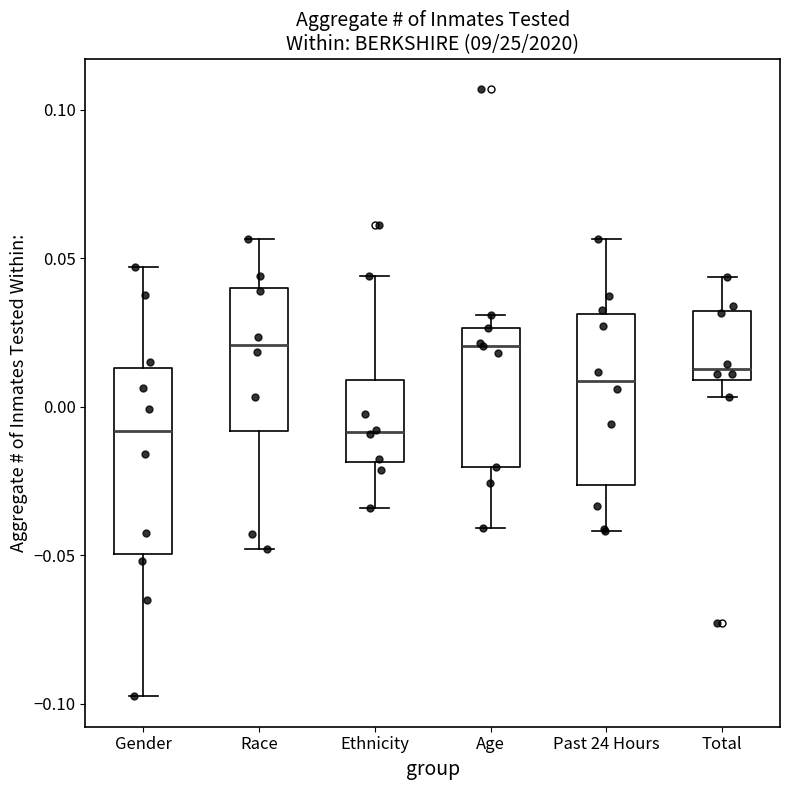

Comparing the boxes themselves (not the whiskers), which one is the tallest?

Gender